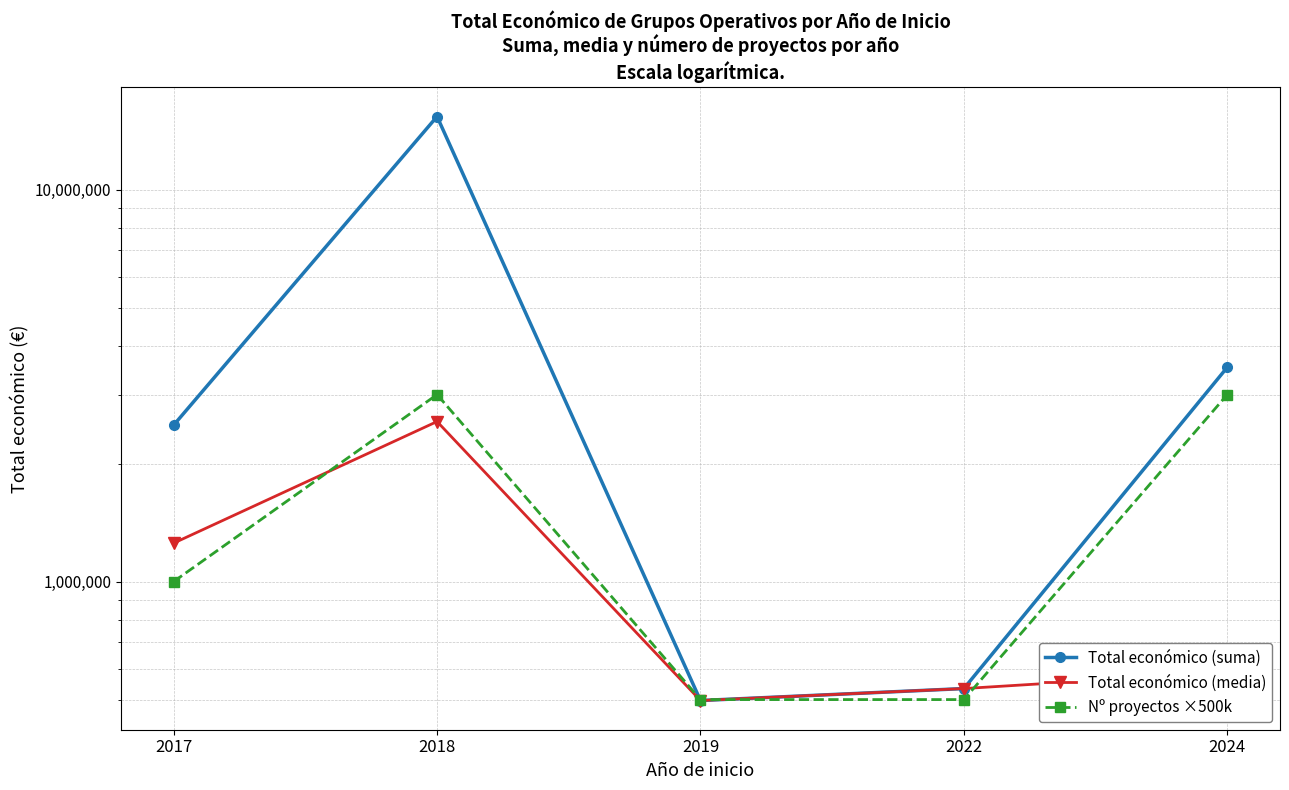

Which series has the largest total across all categories?

Total económico (suma)